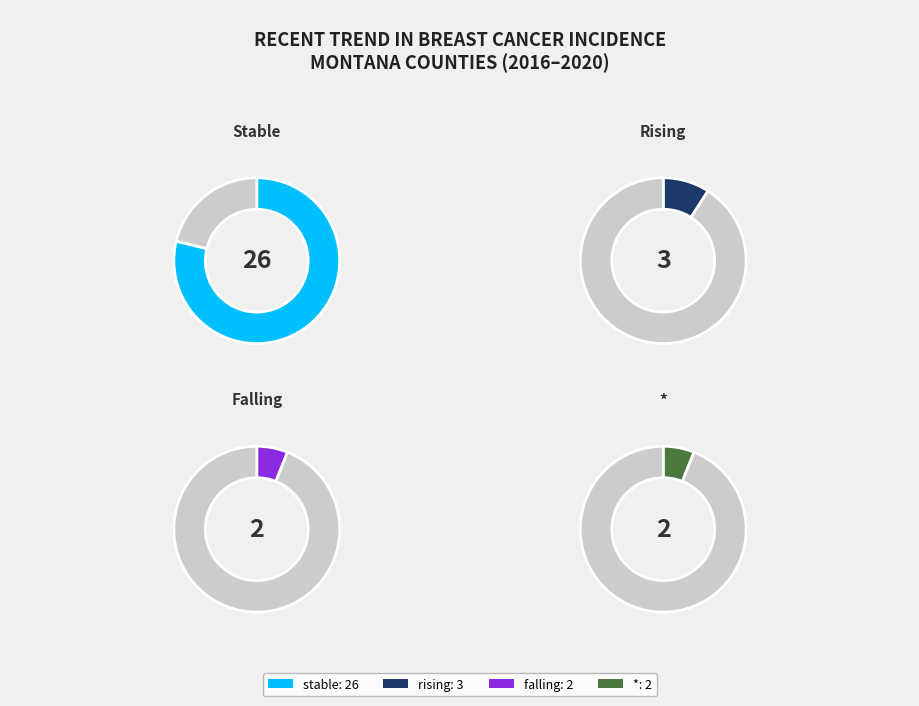

Is there a majority slice in this chart?

Yes